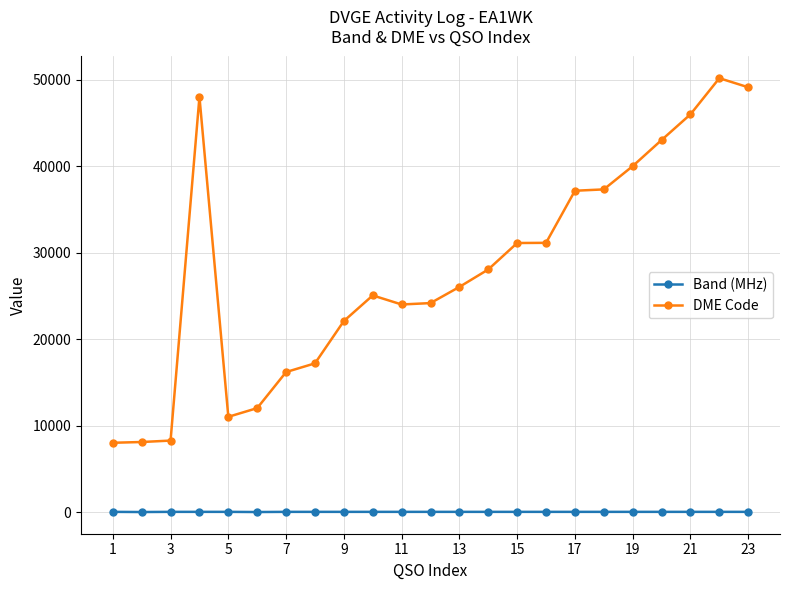

Which series has the largest total across all categories?

DME Code